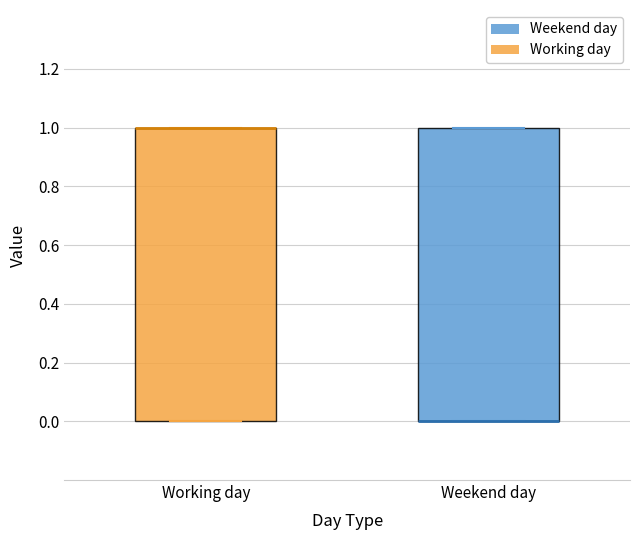

Where is the upper edge of the box for Weekend day on the y-axis? The values are not printed on the chart, so give them approximately, as read against the axis.

1